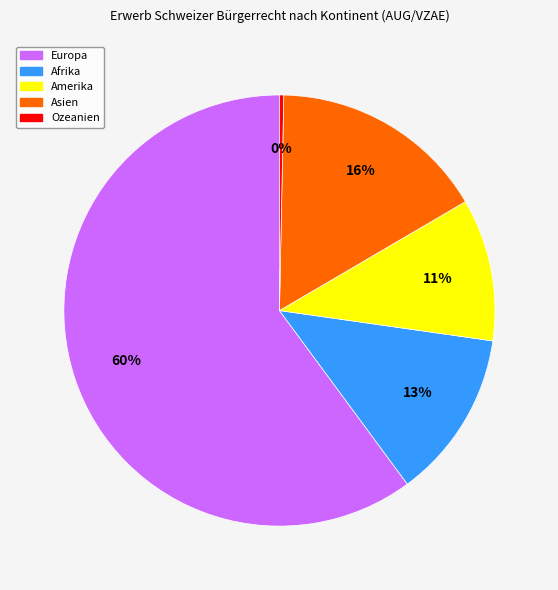

Count the number of slices in the pie.

5